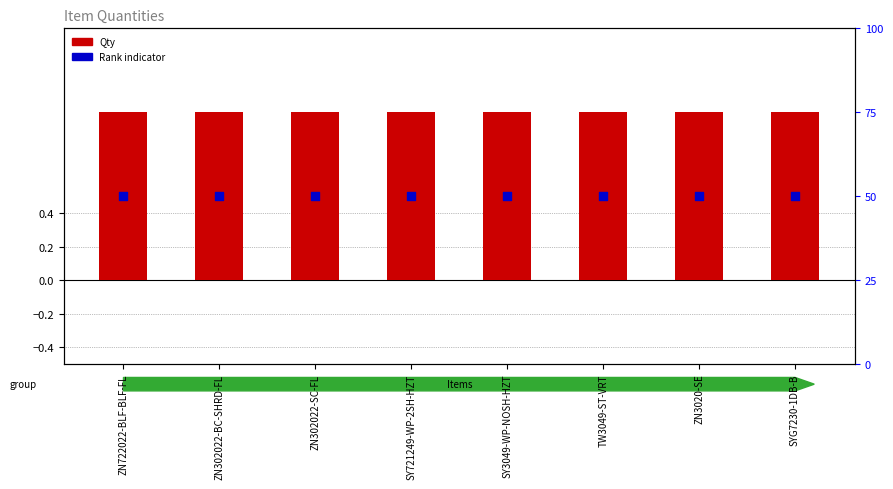

At which category is the sum across all series the highest?

ZN722022-BLF-BLF-FL